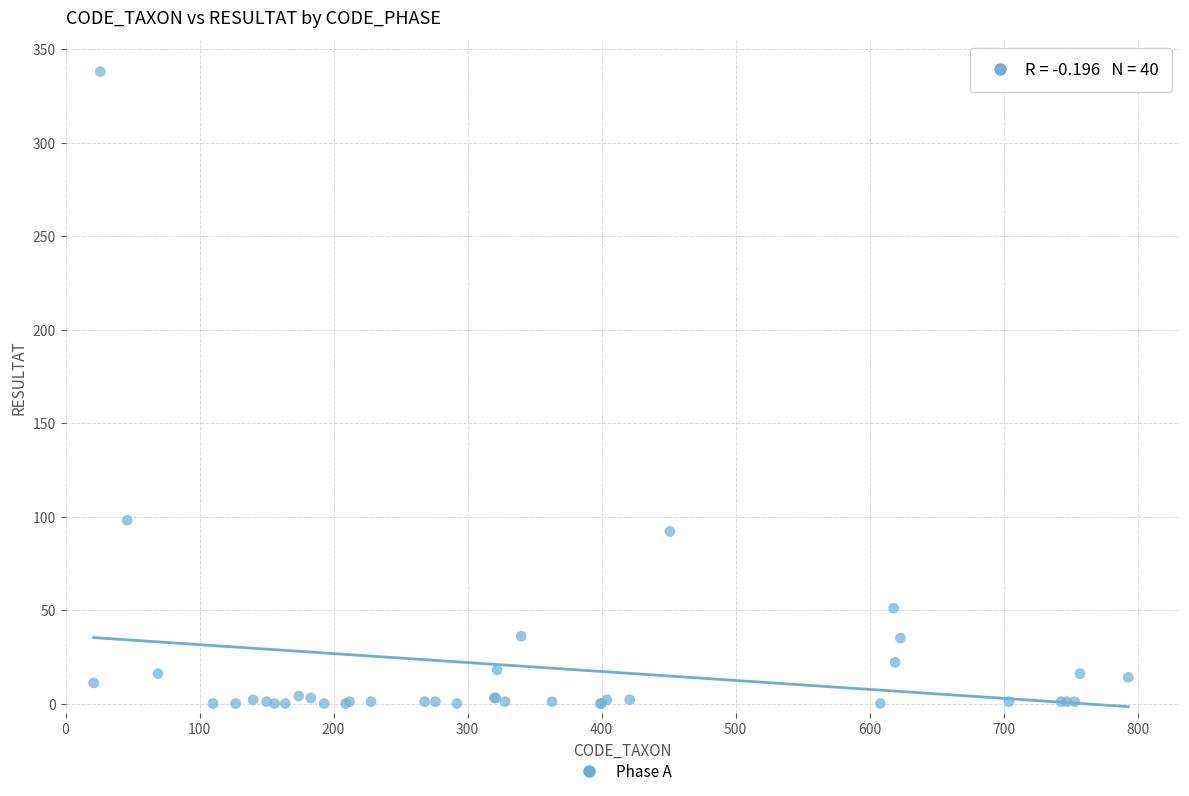

What Y value in the scatter plot is closest to 169?

98